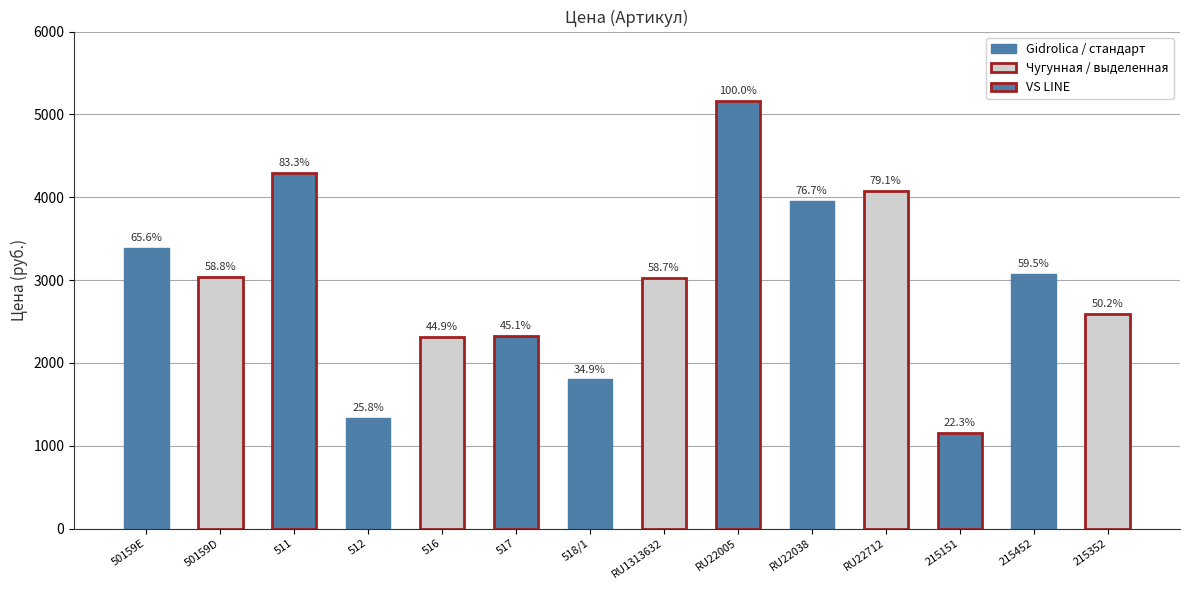

What is the ratio of the value at 516 to the value at RU22038?

0.6